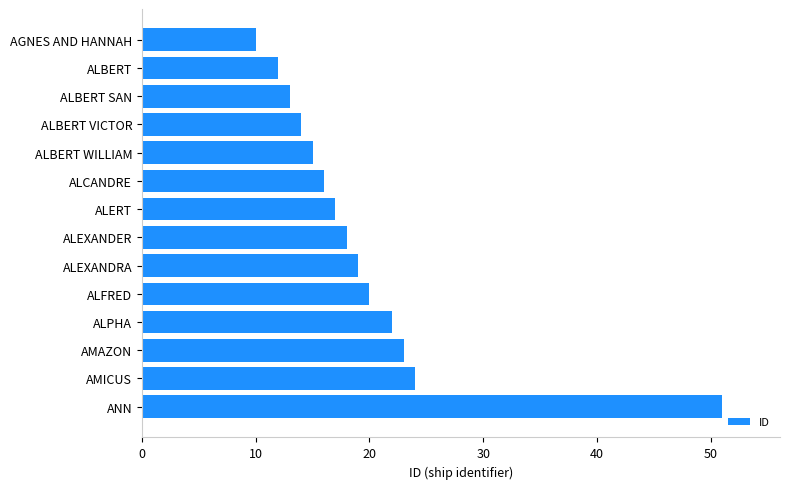

Count the number of data series in this chart.

1